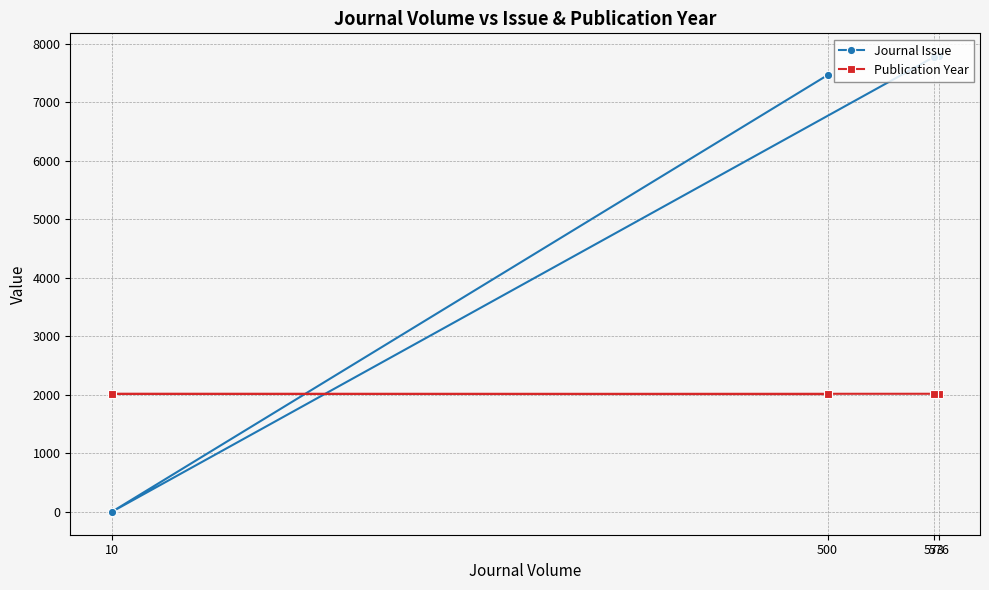

Reading left to right, transcribe all the data shown in this chart.

Journal Issue: 7785	7773	1	7461
Publication Year: 2019	2019	2017	2013